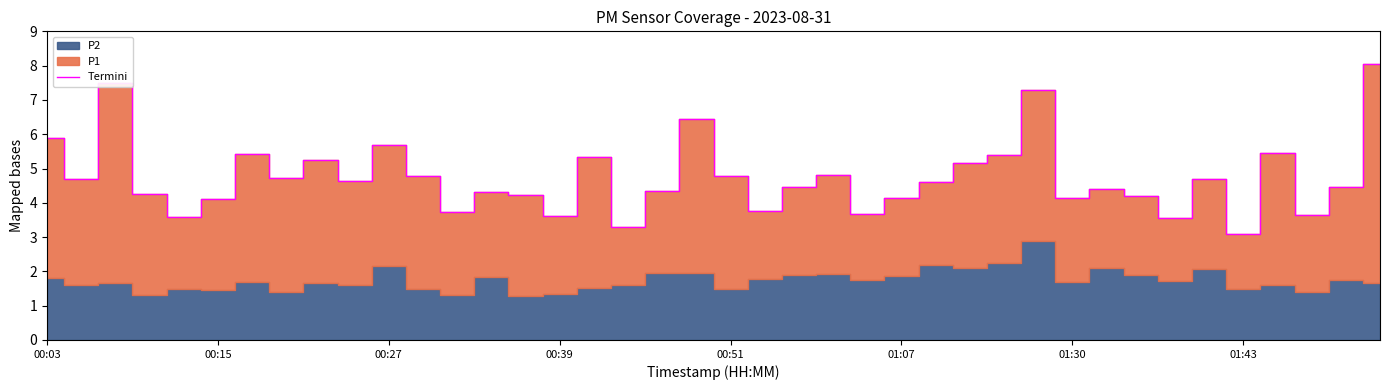

True or false: Termini has a value of 5.7 at 00:27.

True